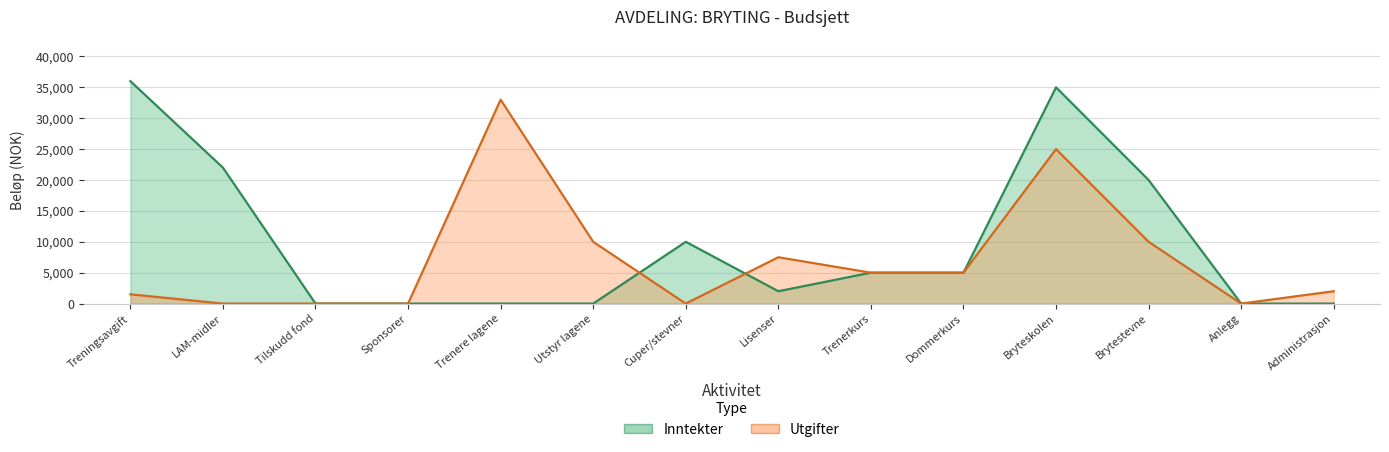

True or false: Utgifter and Inntekter intersect in this chart.

True